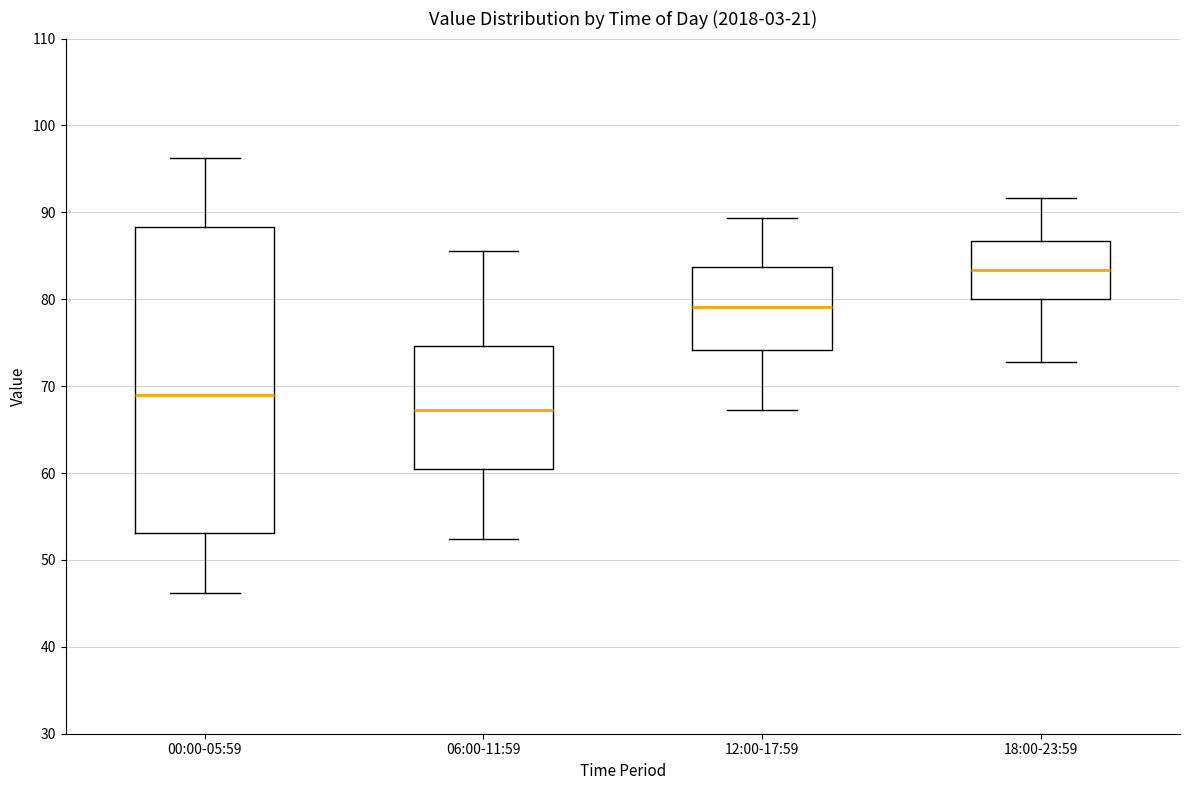

Which box has the highest median line?

18:00-23:59